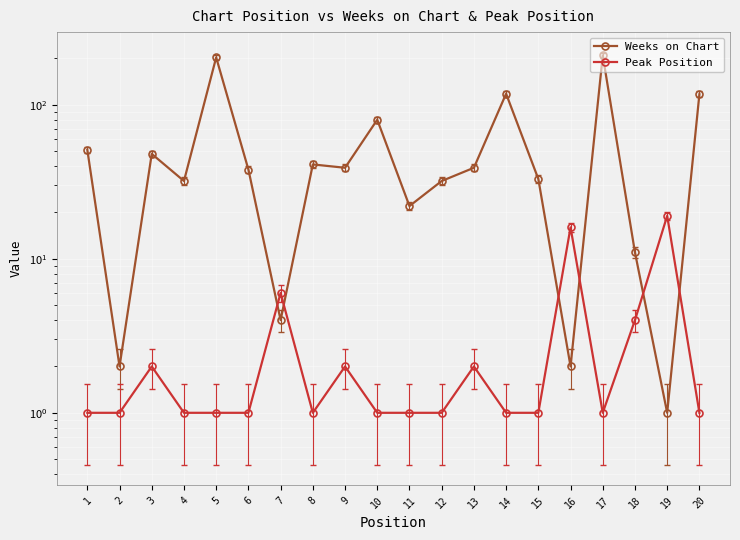

At how many categories does at least one series exceed 111?

4